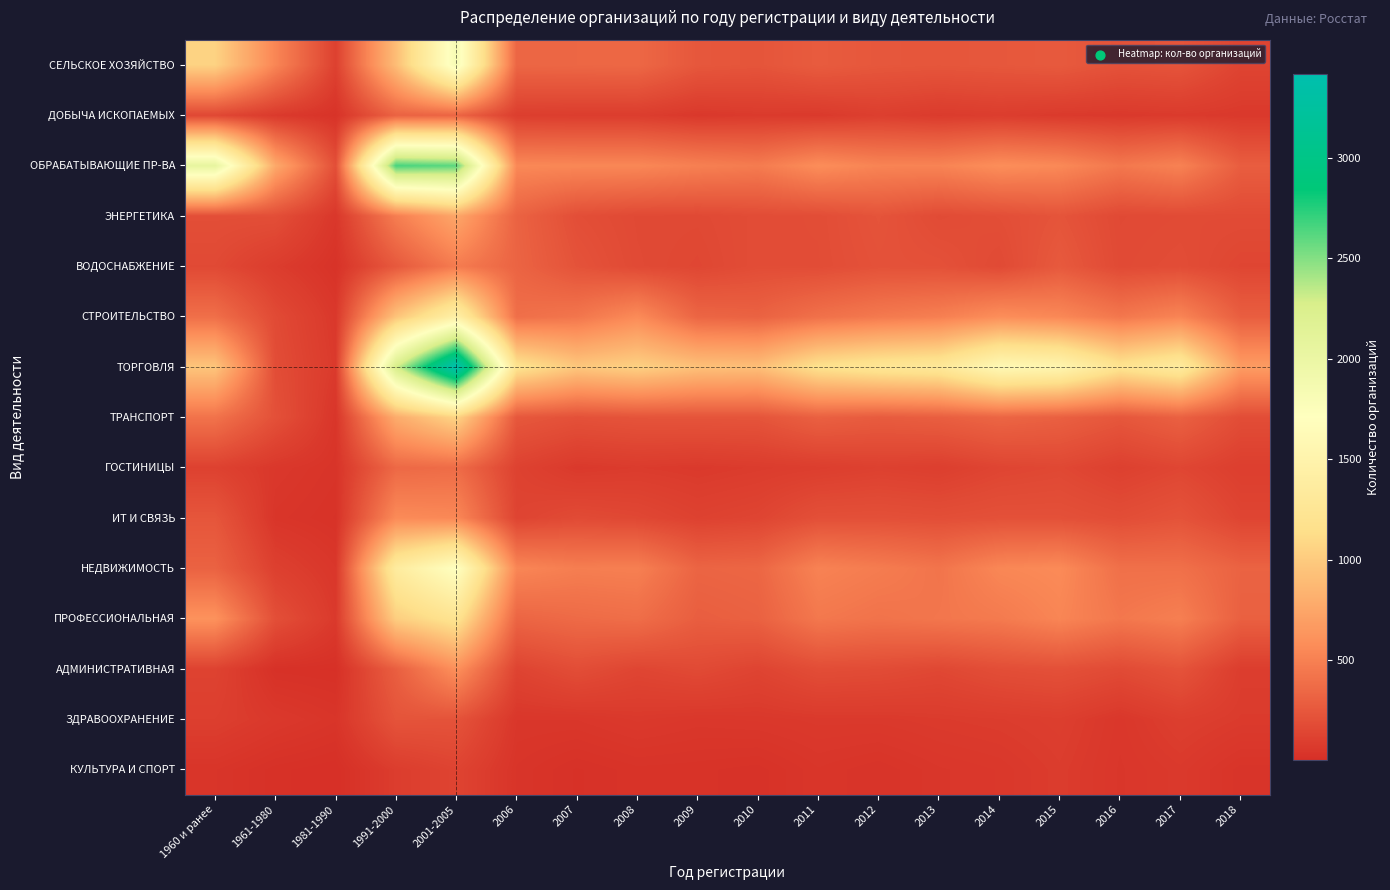

What is the greatest value displayed?

3416